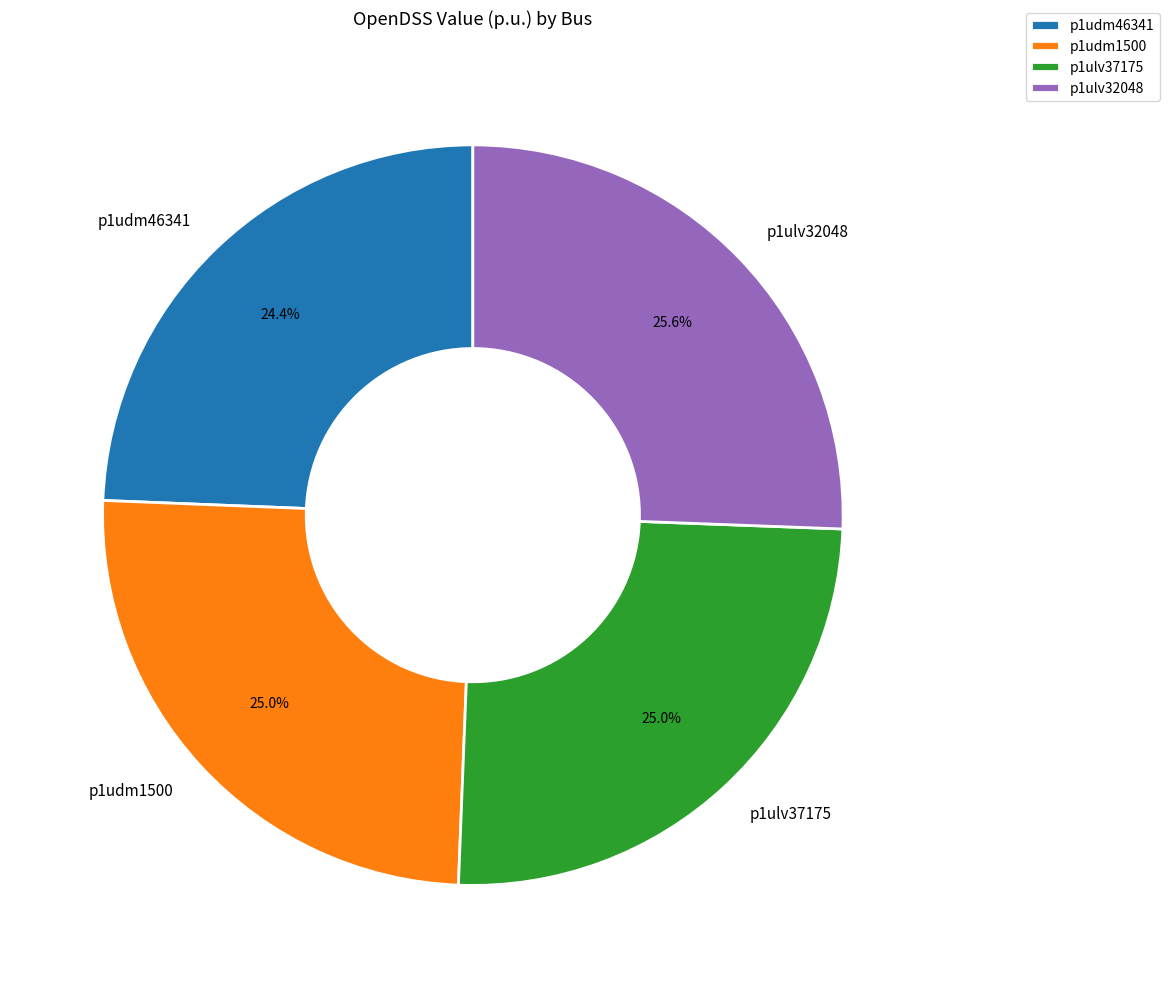

To the nearest percent, what portion does p1udm1500 represent?

25%